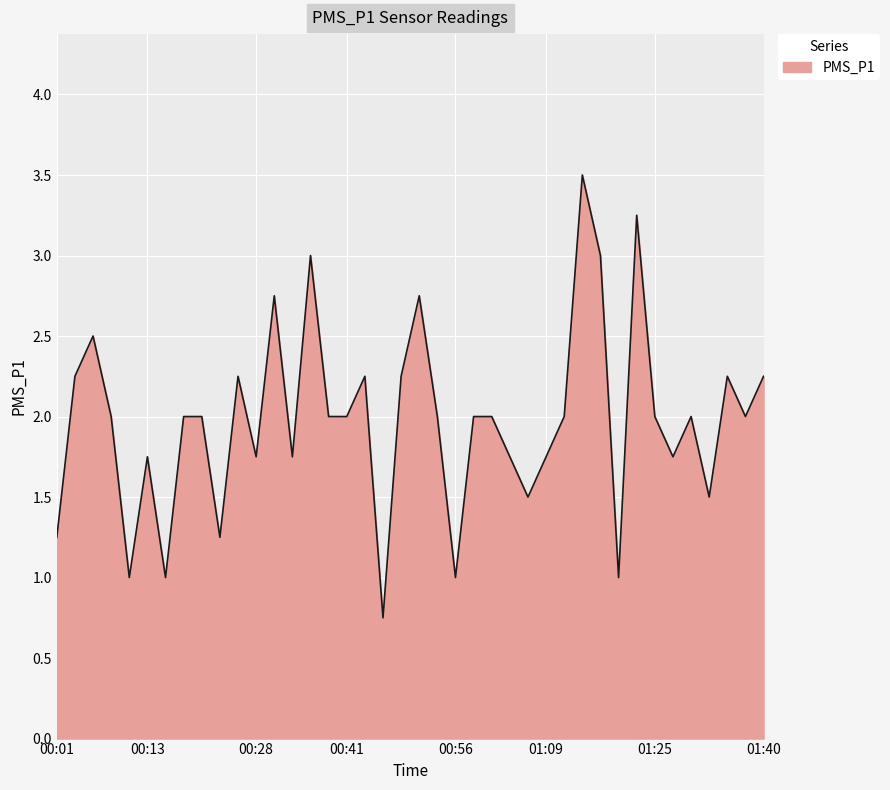

What is the maximum value shown in the chart?

3.5